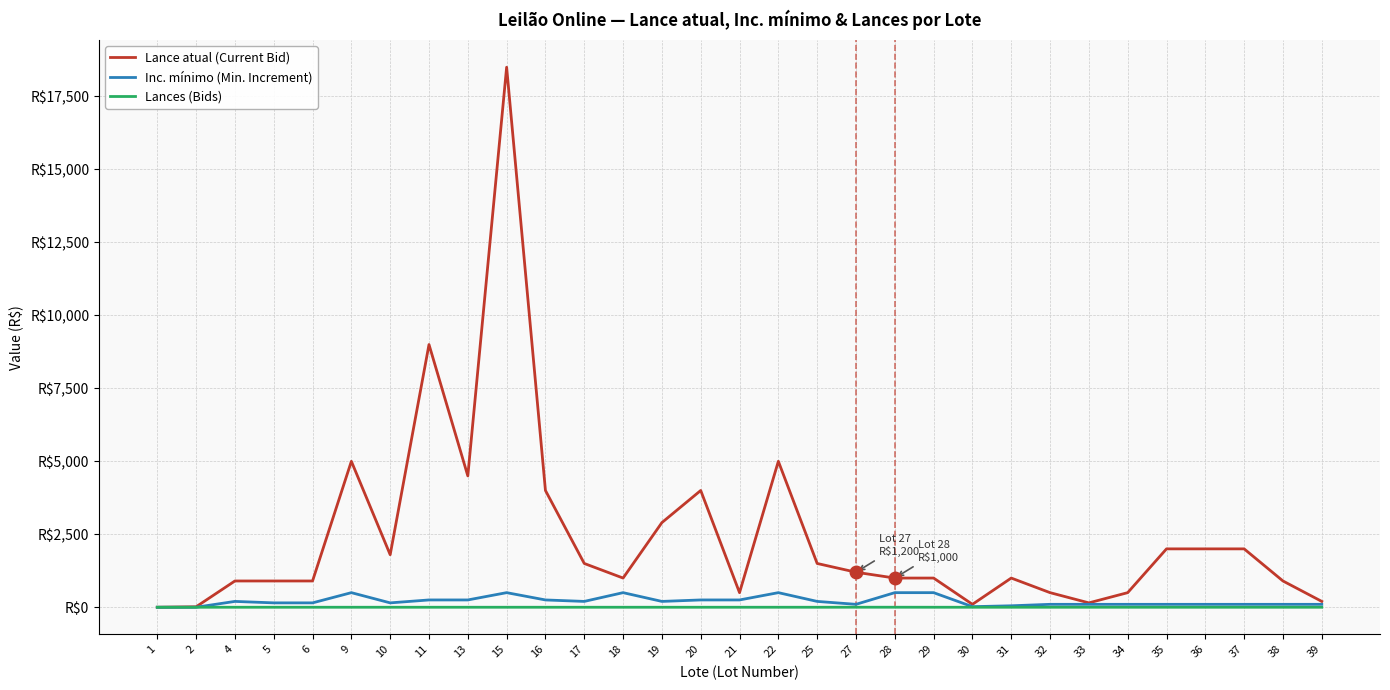

Is this an area chart (filled region under the line)?

No